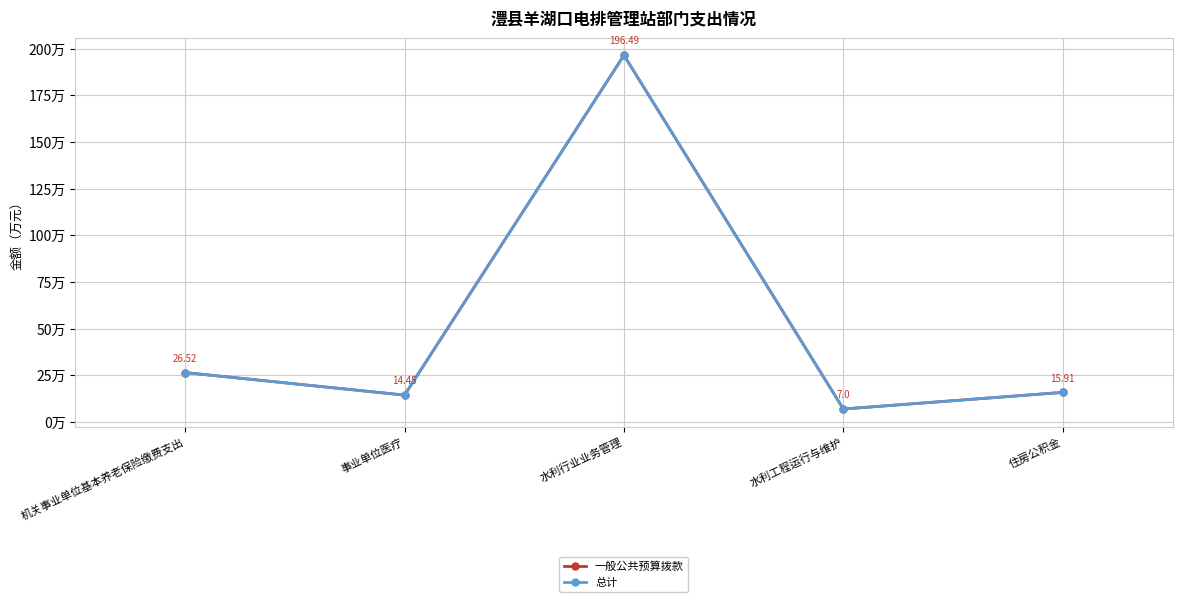

What position from the left is 事业单位医疗?

2